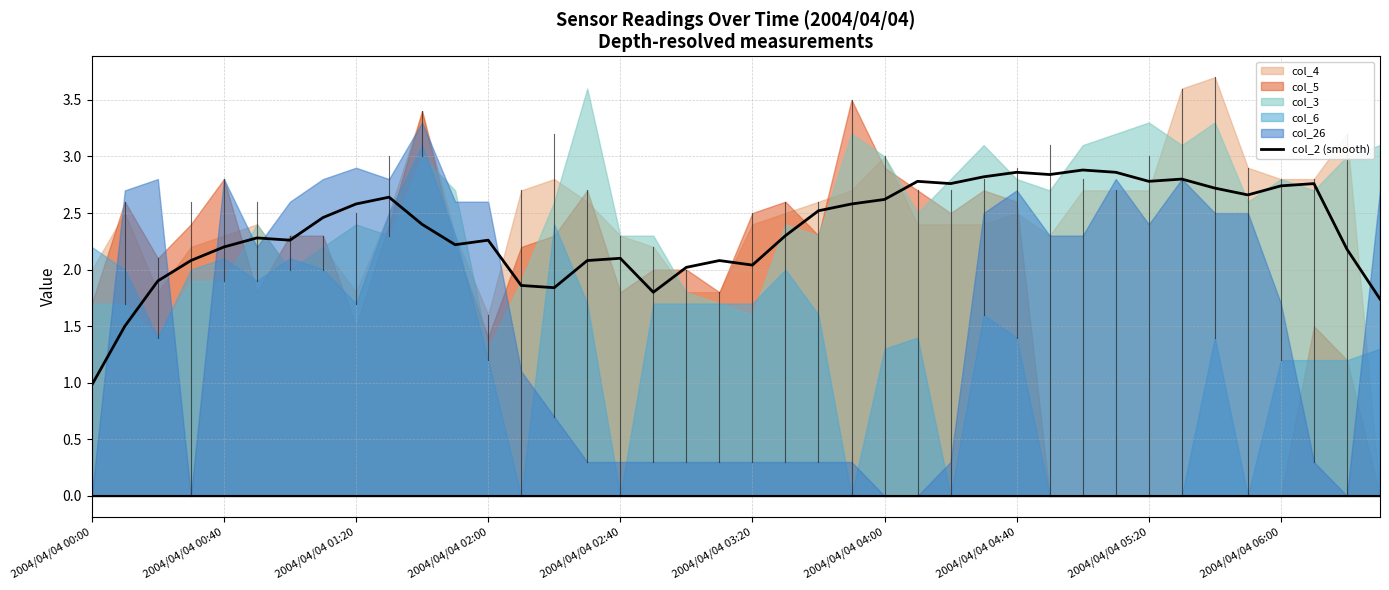

The value of col_2 (smooth) at 2004/04/04 02:40 is 2.8. True or false?

False